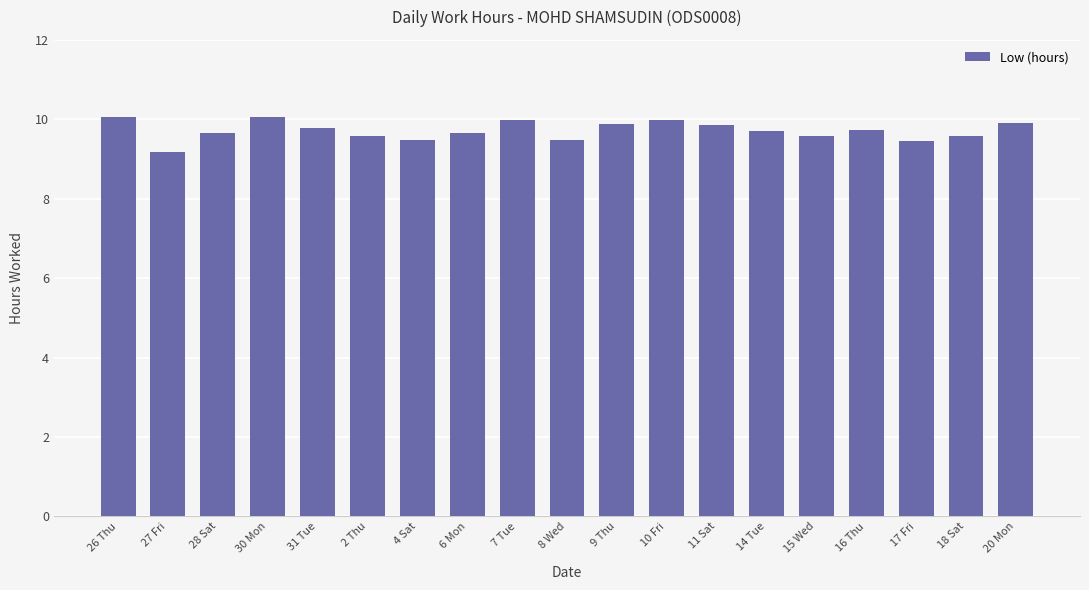

What is the difference between the values at 2 Thu and 31 Tue?

0.2